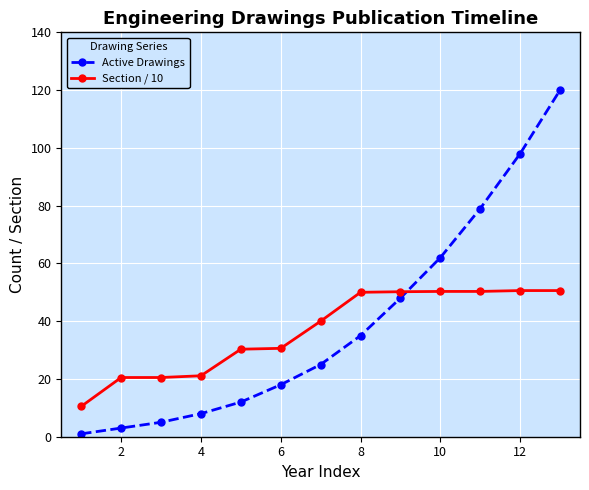

What are all the series names shown in the legend?

Active Drawings, Section / 10